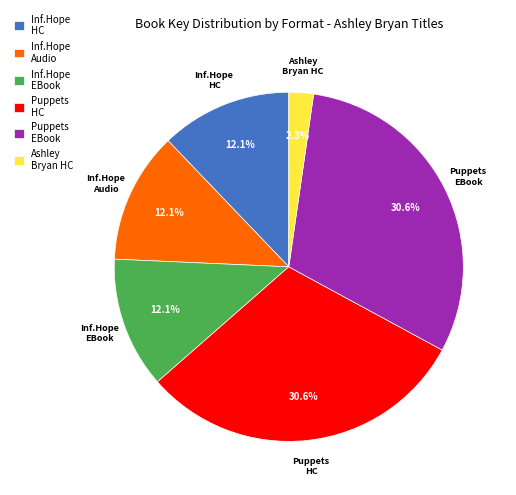

Between Ashley Bryan HC and Puppets EBook, which is larger?

Puppets EBook